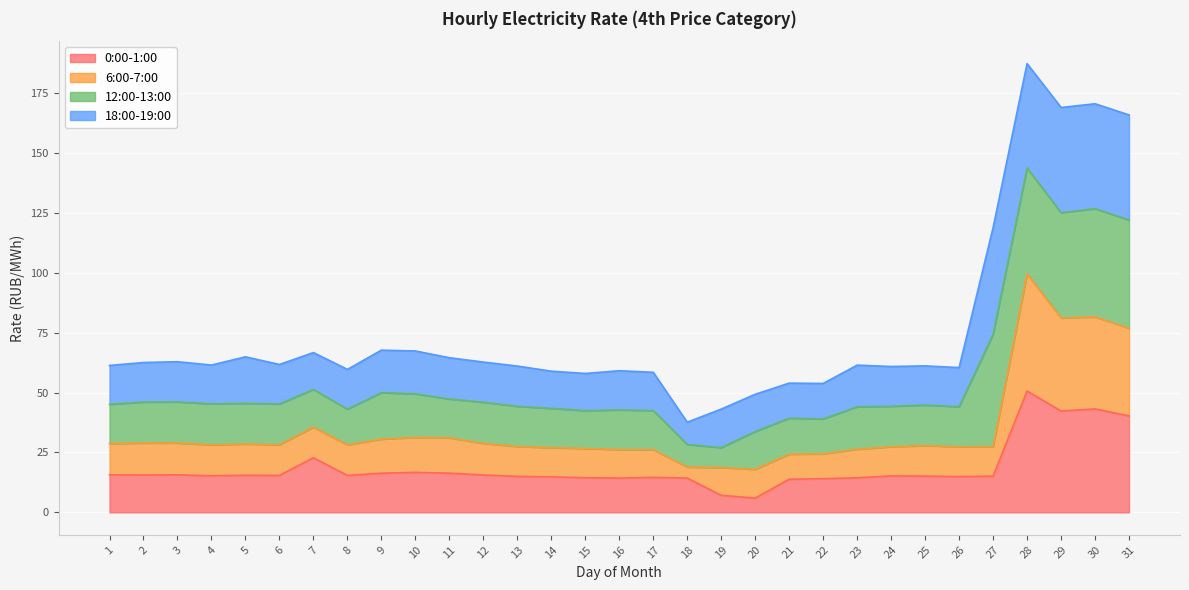

True or false: 6:00-7:00 and 0:00-1:00 cross at least once.

False